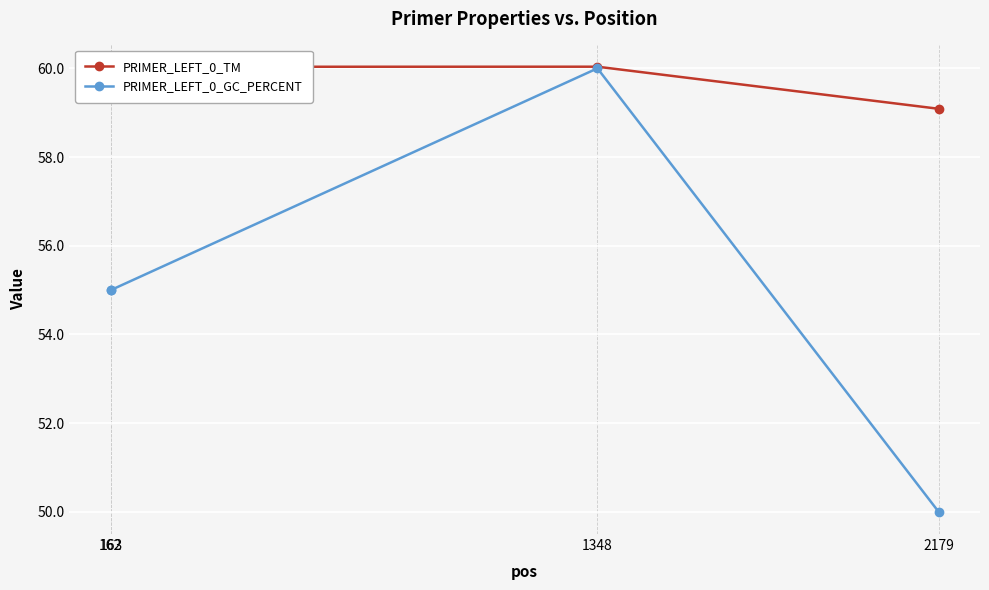

Reading left to right, list all the values displayed in this chart.

PRIMER_LEFT_0_TM: 60.0	60.0	60.0	59.1
PRIMER_LEFT_0_GC_PERCENT: 55.0	55.0	60.0	50.0